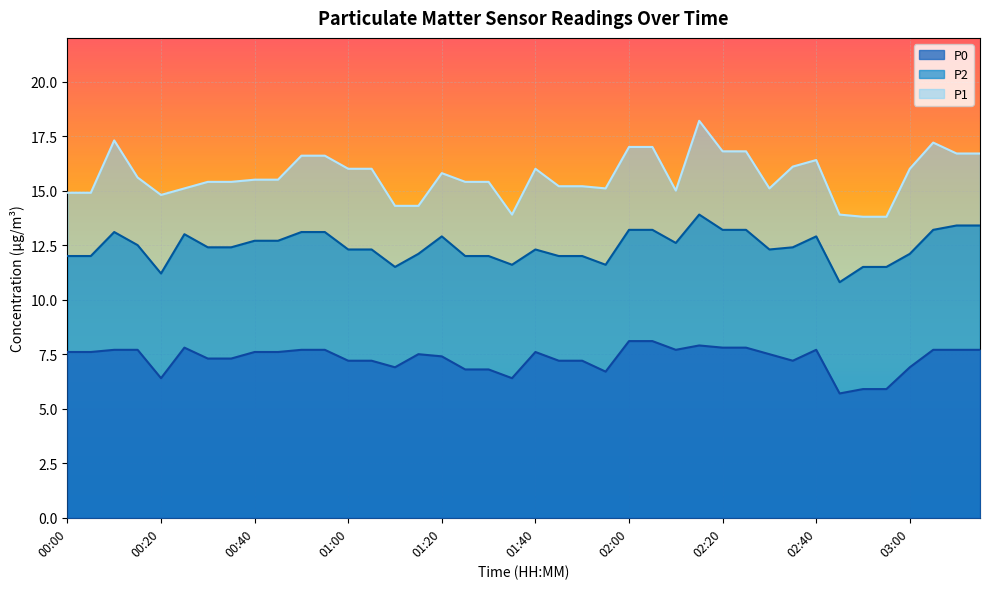

Is it true that P2 equals 17.1 at 01:55?

False